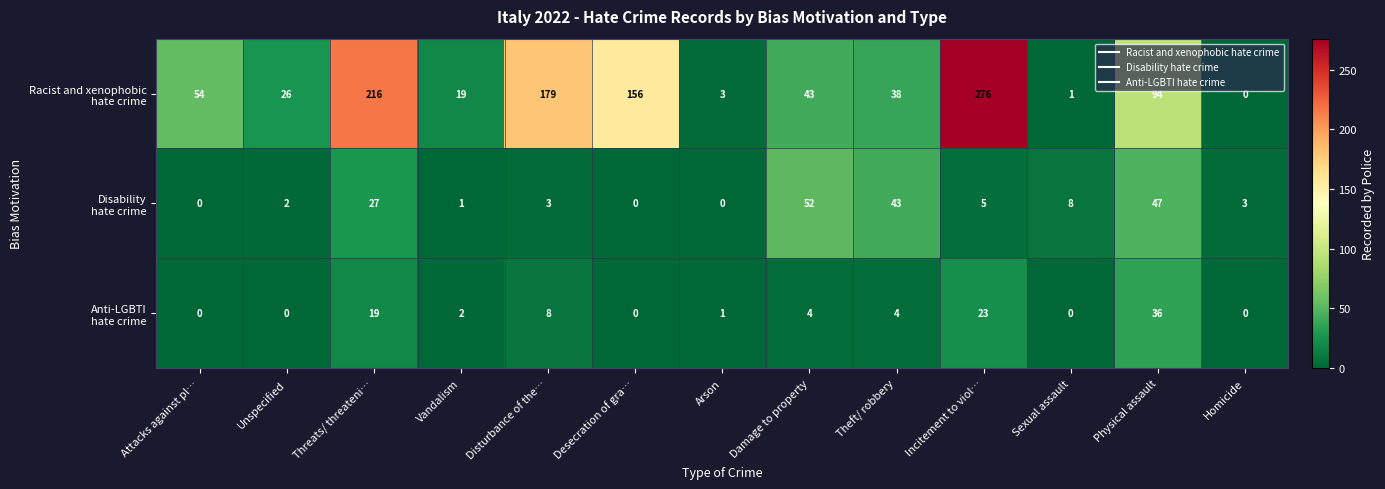

How many distinct data groups are displayed?

3